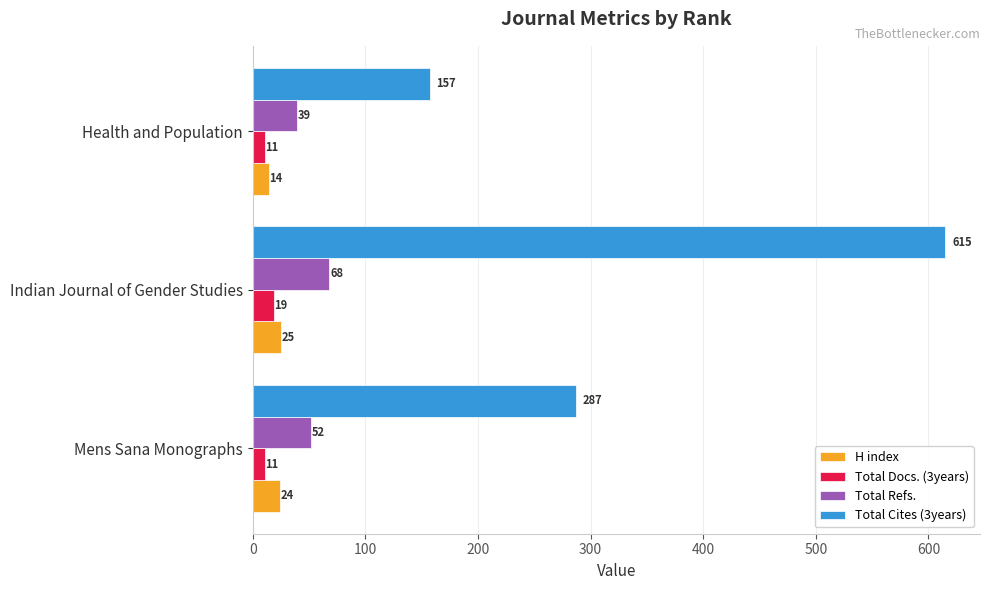

Which series changed the most between Mens Sana Monographs and Indian Journal of Gender Studies?

Total Cites (3years)